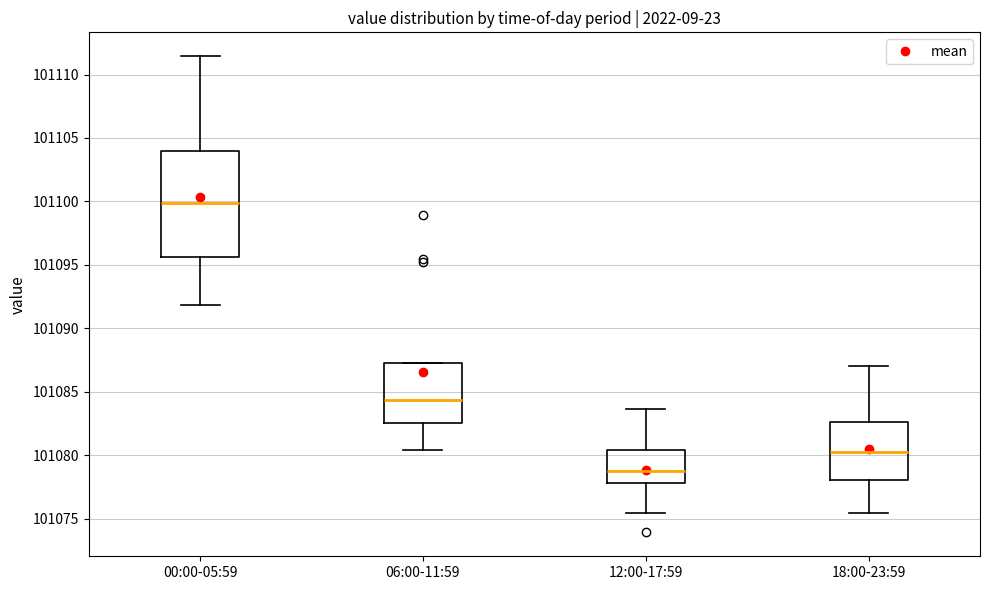

Where does the upper whisker of the box for 18:00-23:59 end on the y-axis? The values are not printed on the chart, so give them approximately, as read against the axis.

101087.0